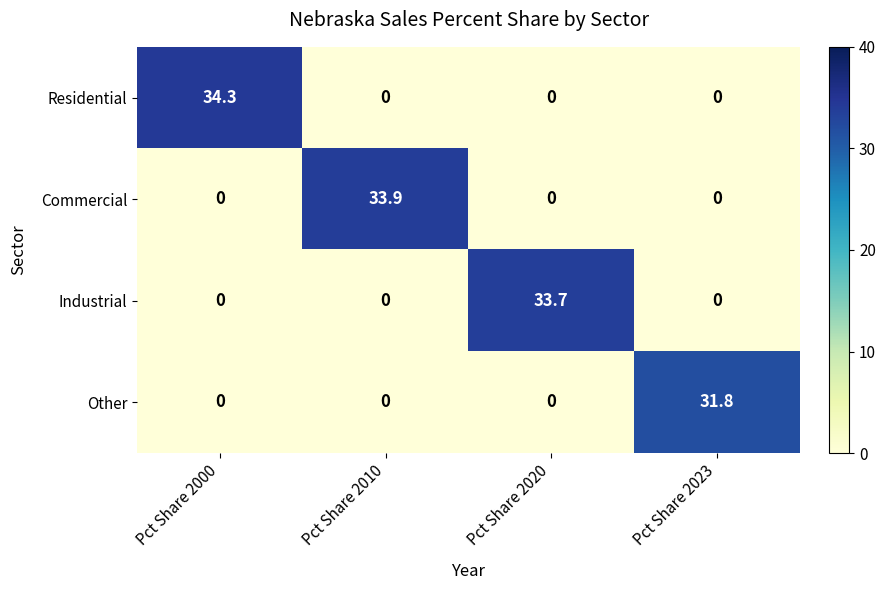

At which category is the sum across all series the highest?

Pct Share 2000